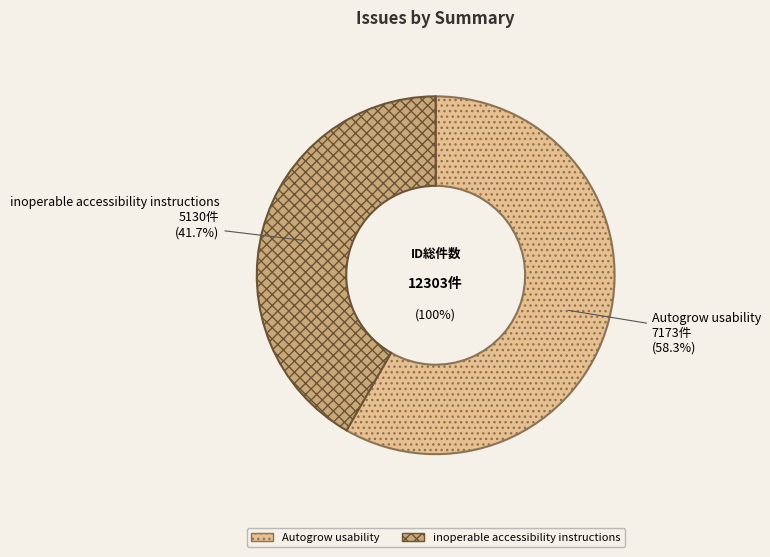

Which category has the biggest portion of the pie?

Autogrow usability